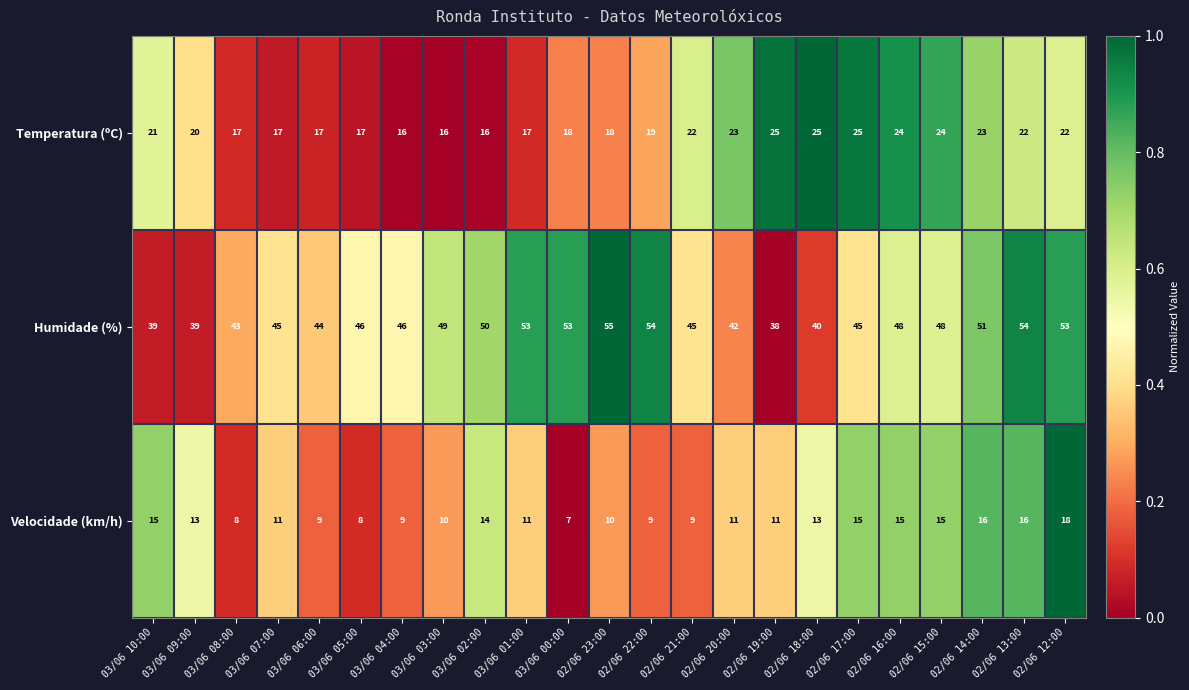

What is the sum of all Humidade (%) values?

1080